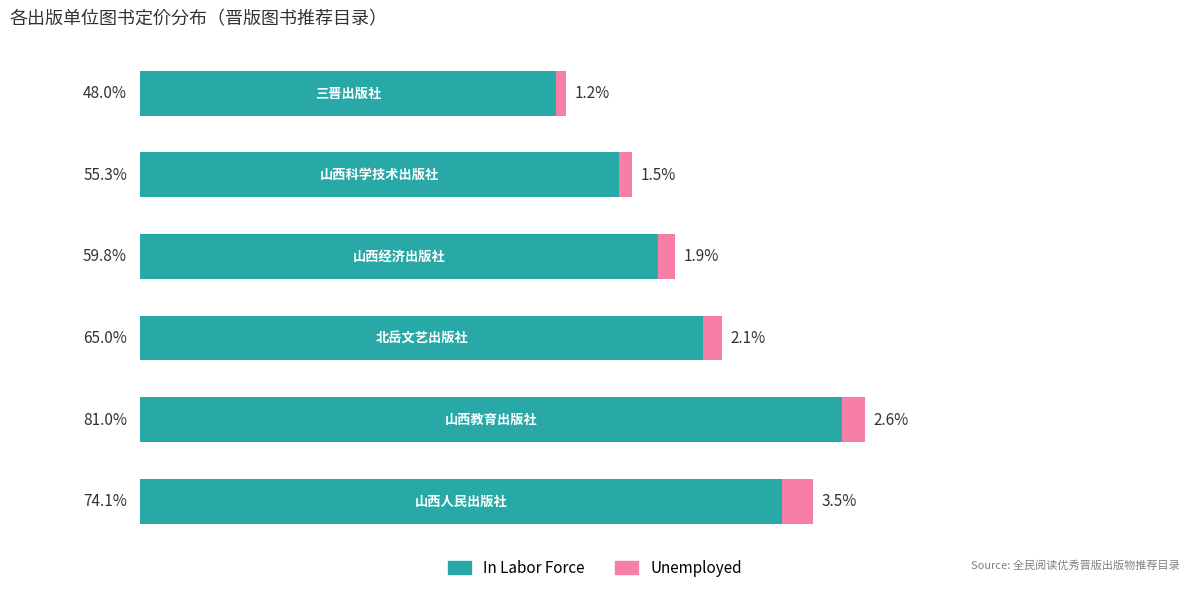

What are all the series names shown in the legend?

In Labor Force, Unemployed